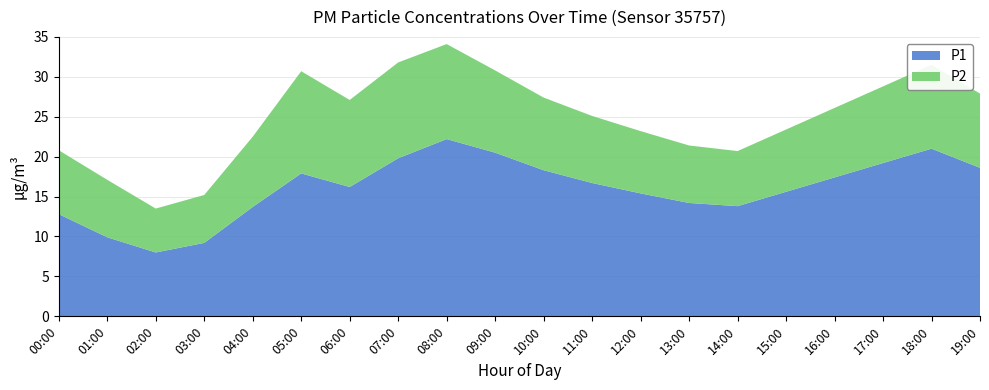

Reading left to right, transcribe all the data shown in this chart.

P1: 00:00=12.8	01:00=9.9	02:00=8.0	03:00=9.2	04:00=13.7	05:00=17.9	06:00=16.2	07:00=19.8	08:00=22.2	09:00=20.5	10:00=18.3	11:00=16.7	12:00=15.4	13:00=14.2	14:00=13.8	15:00=15.6	16:00=17.4	17:00=19.2	18:00=21.0	19:00=18.6
P2: 00:00=8.0	01:00=7.2	02:00=5.5	03:00=6.0	04:00=8.8	05:00=12.8	06:00=10.9	07:00=12.0	08:00=11.9	09:00=10.3	10:00=9.1	11:00=8.4	12:00=7.8	13:00=7.2	14:00=6.9	15:00=7.8	16:00=8.7	17:00=9.6	18:00=10.5	19:00=9.3